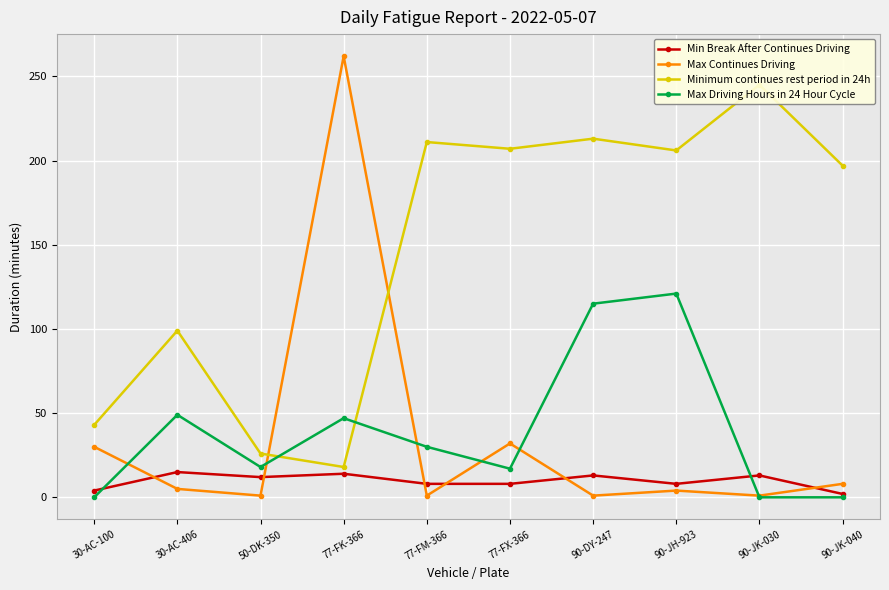

How many lines are shown in the chart?

4